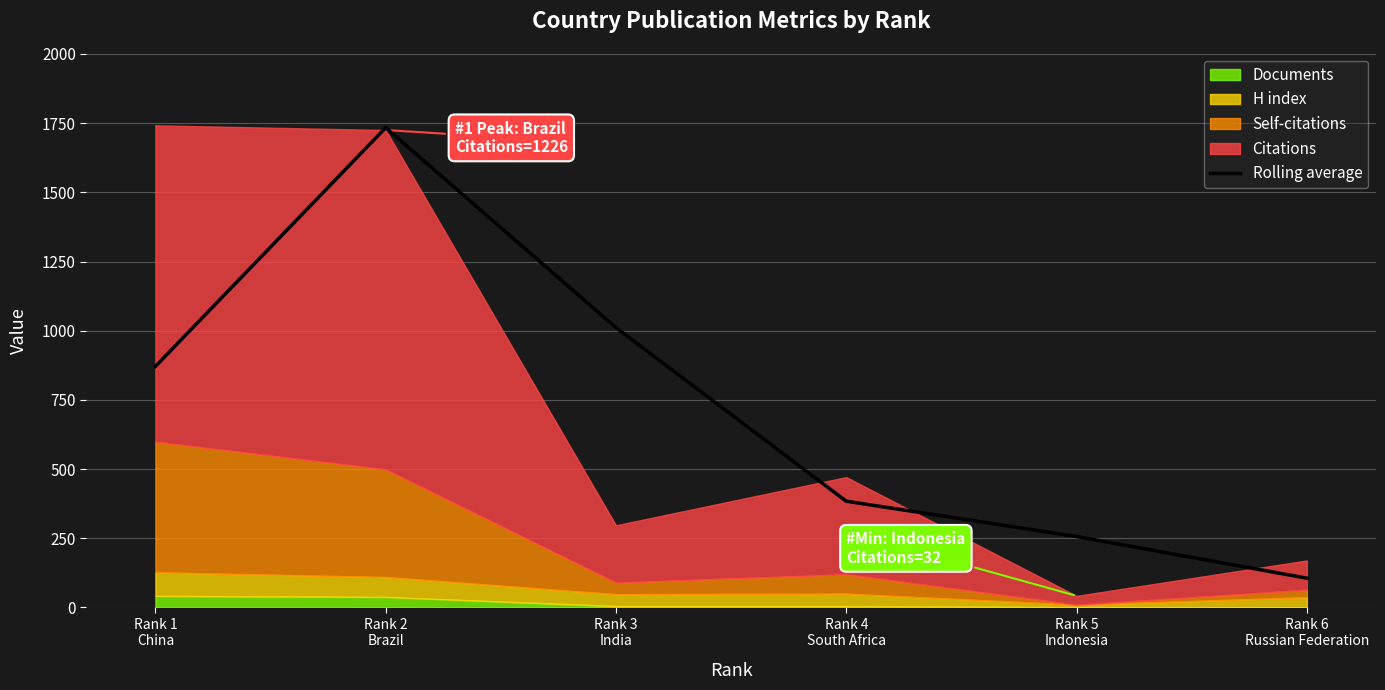

Which has a higher value, Rank 2
Brazil or Rank 1
China?

Rank 2
Brazil